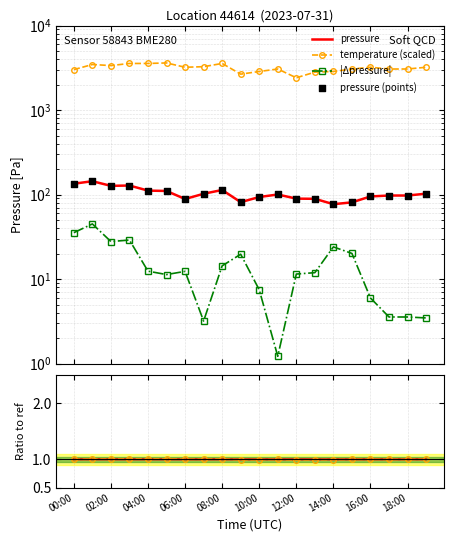

At how many categories does at least one series exceed 1136?

20